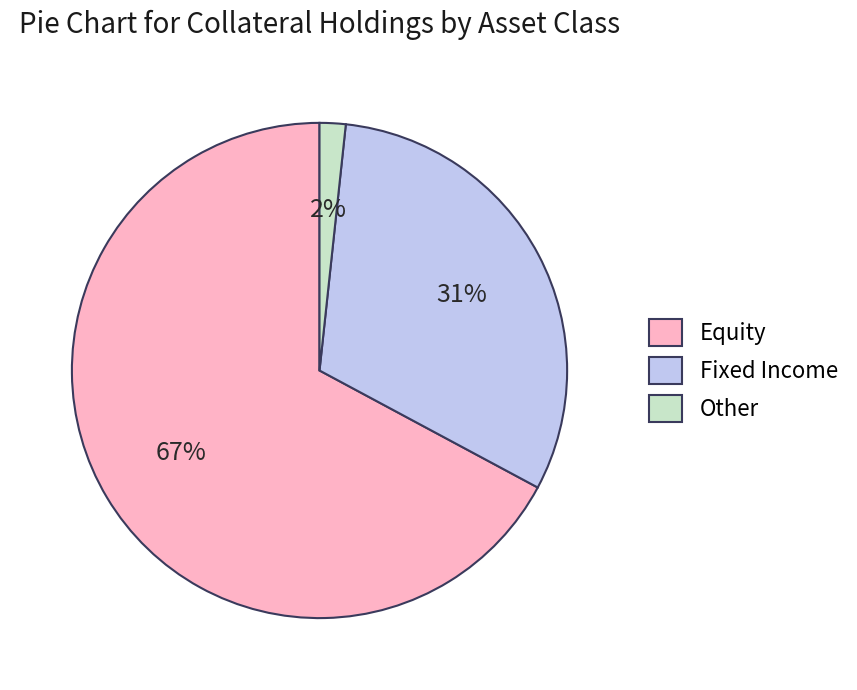

Which has a higher value, Fixed Income or Other?

Fixed Income